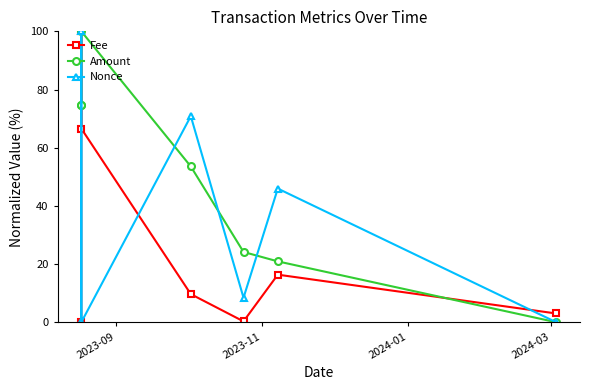

How many values in the Fee series are below 9?

3